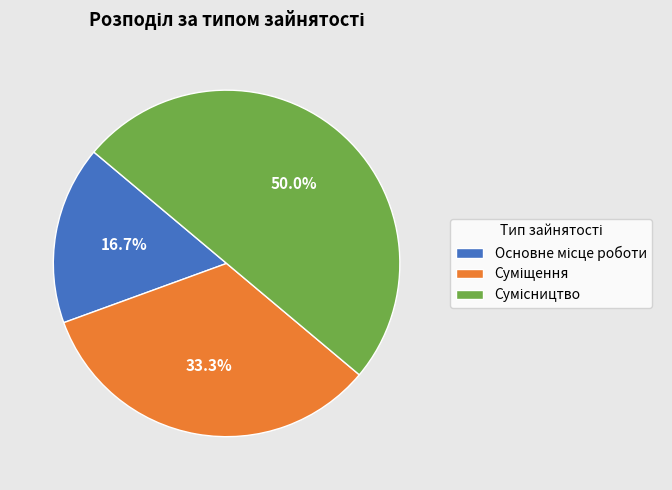

Between Сумісництво and Основне місце роботи, which is larger?

Сумісництво